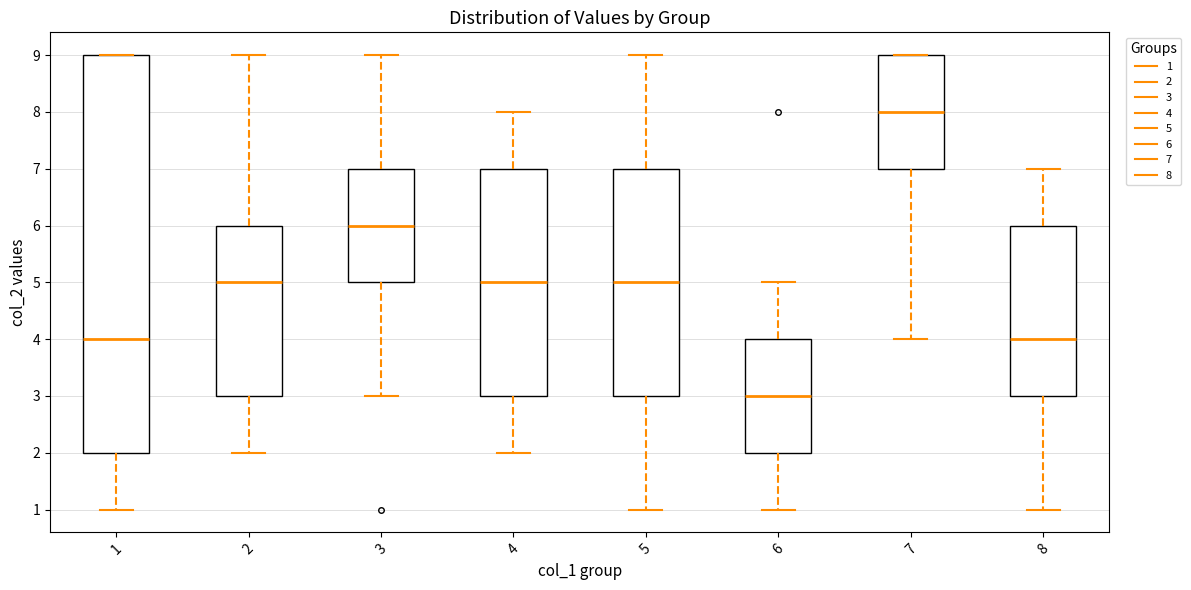

Reading left to right, transcribe this box plot: for each box, give where its median line is, the range the box spans, and where its two whiskers end, as read against the y-axis. The values are not printed on the chart, so give them approximately, as read against the axis.

1: median 4, box 2 to 9, whiskers 1 to 9
2: median 5, box 3 to 6, whiskers 2 to 9
3: median 6, box 5 to 7, whiskers 3 to 9
4: median 5, box 3 to 7, whiskers 2 to 8
5: median 5, box 3 to 7, whiskers 1 to 9
6: median 3, box 2 to 4, whiskers 1 to 5
7: median 8, box 7 to 9, whiskers 4 to 9
8: median 4, box 3 to 6, whiskers 1 to 7